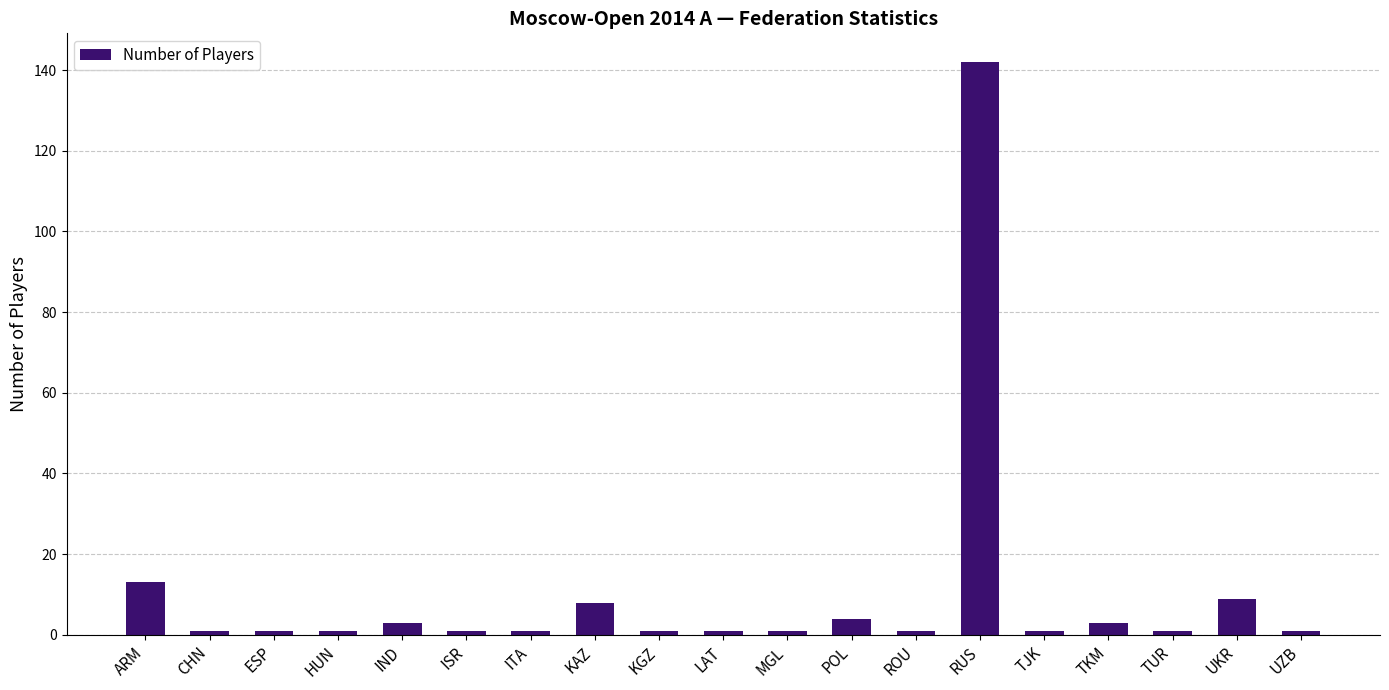

What is the ratio of the value at KAZ to the value at MGL?

8.0